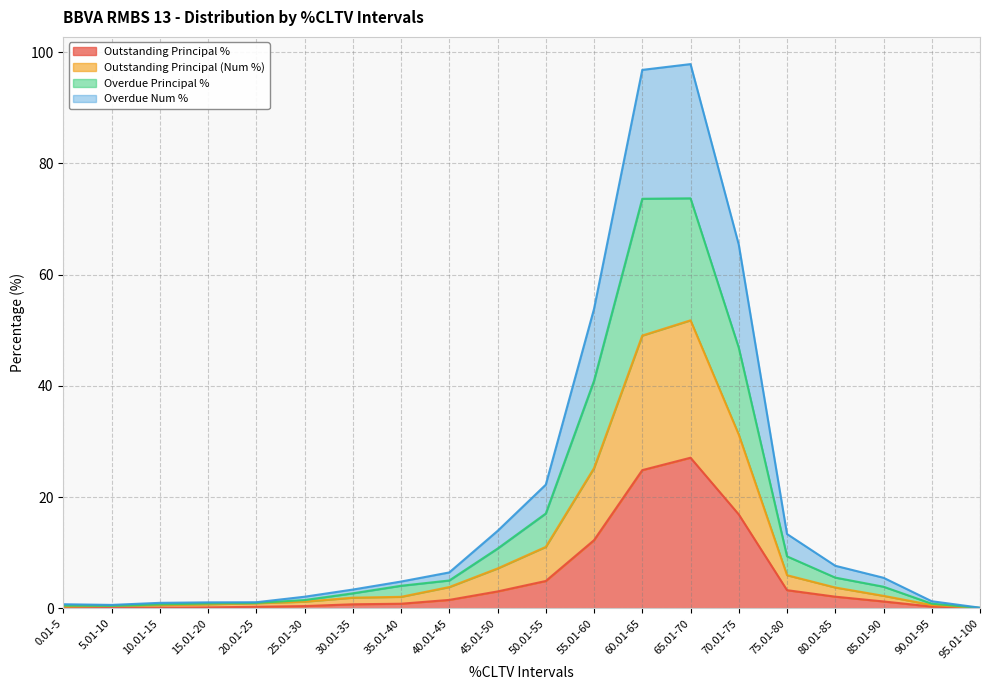

At which label does Outstanding Principal % reach its peak?

65.01-70